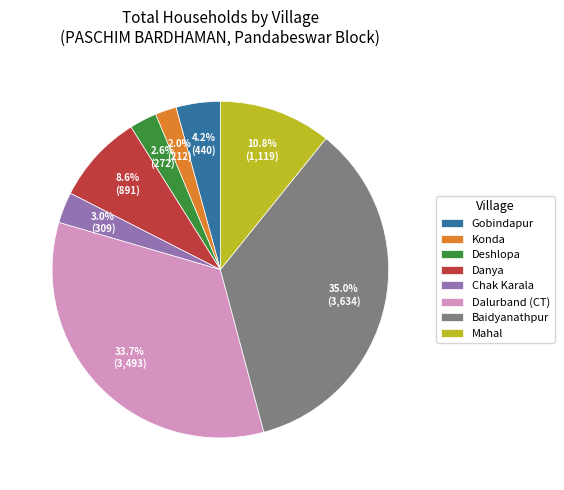

Is the sum of Mahal and Konda greater than half?

No